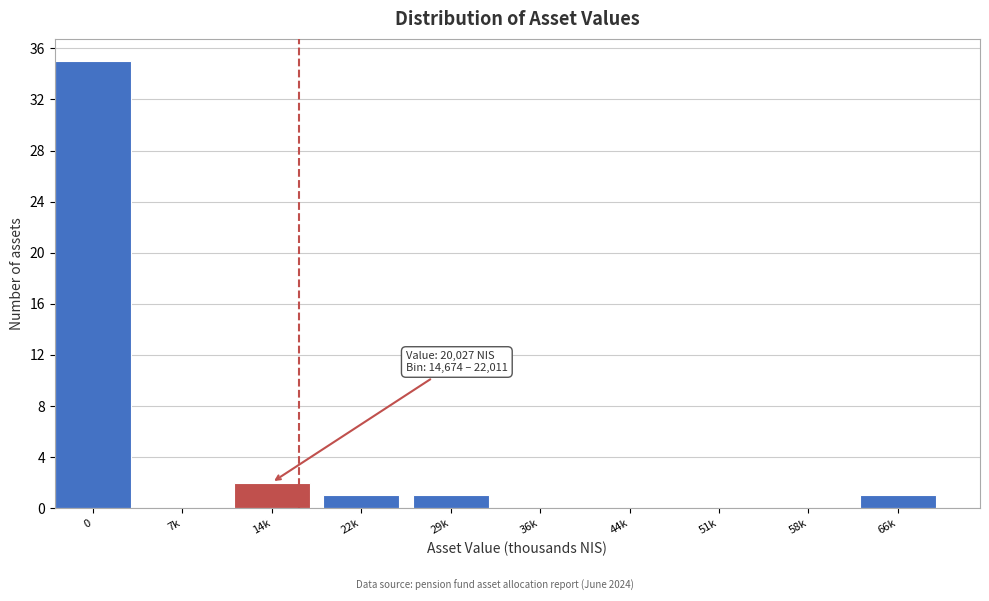

Reading left to right, extract all data points from this chart.

0=35	7k=0	14k=2	22k=1	29k=1	36k=0	44k=0	51k=0	58k=0	66k=1